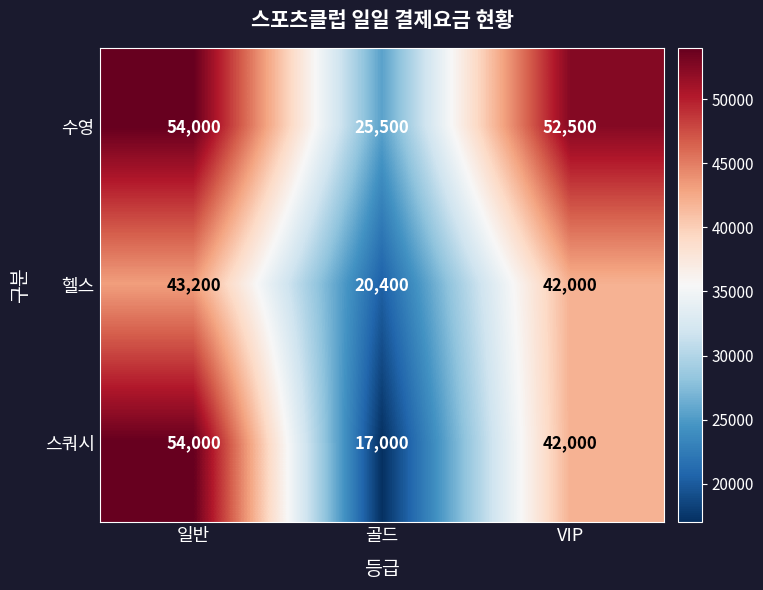

At 골드, list the series in order from largest to smallest.

수영, 헬스, 스쿼시